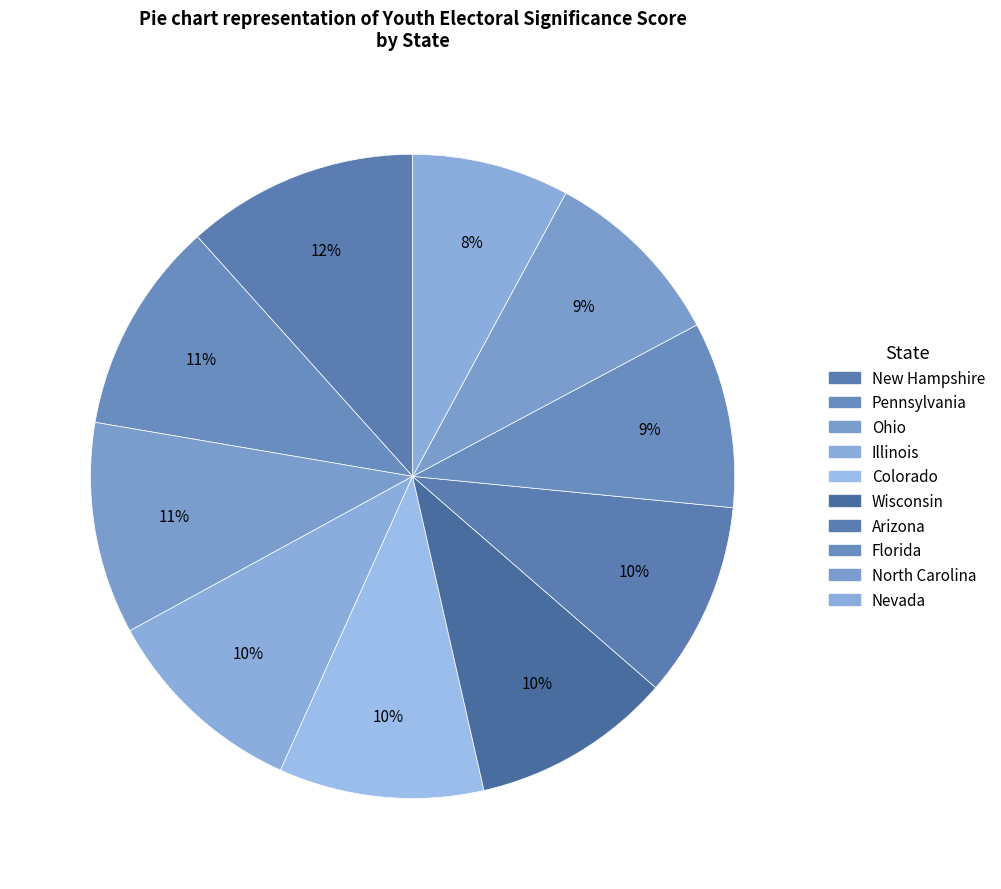

What is the change in value from Wisconsin to Florida?

-0.2